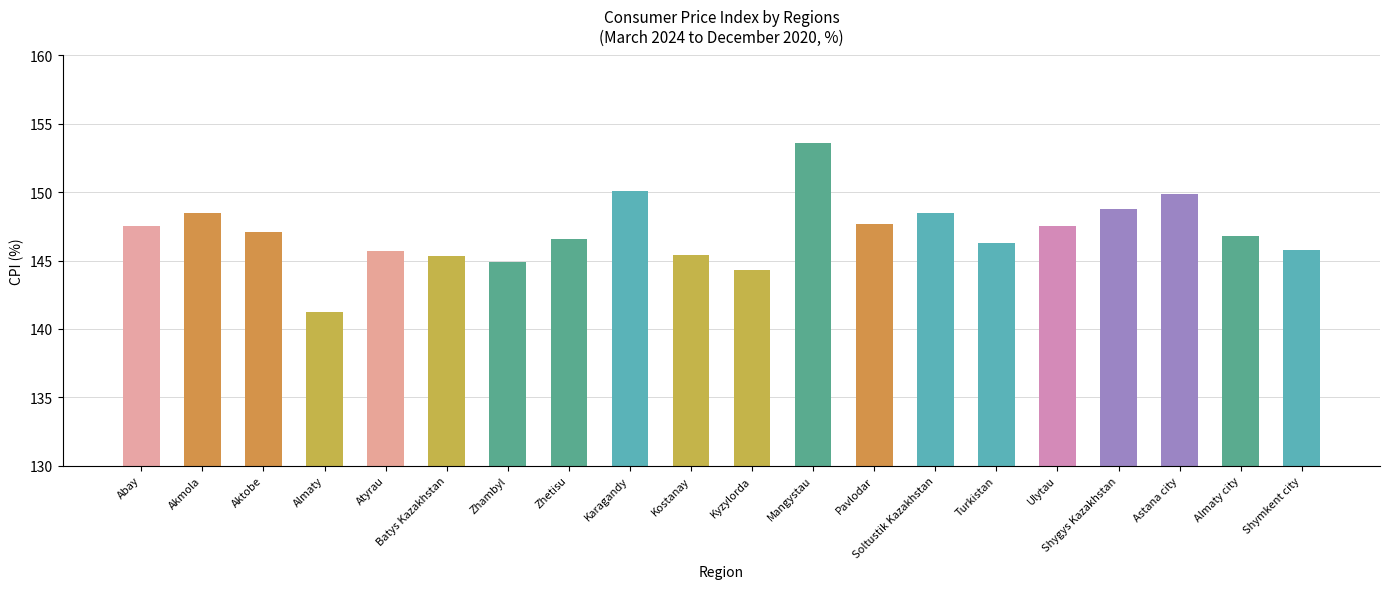

What is the average value?

147.1